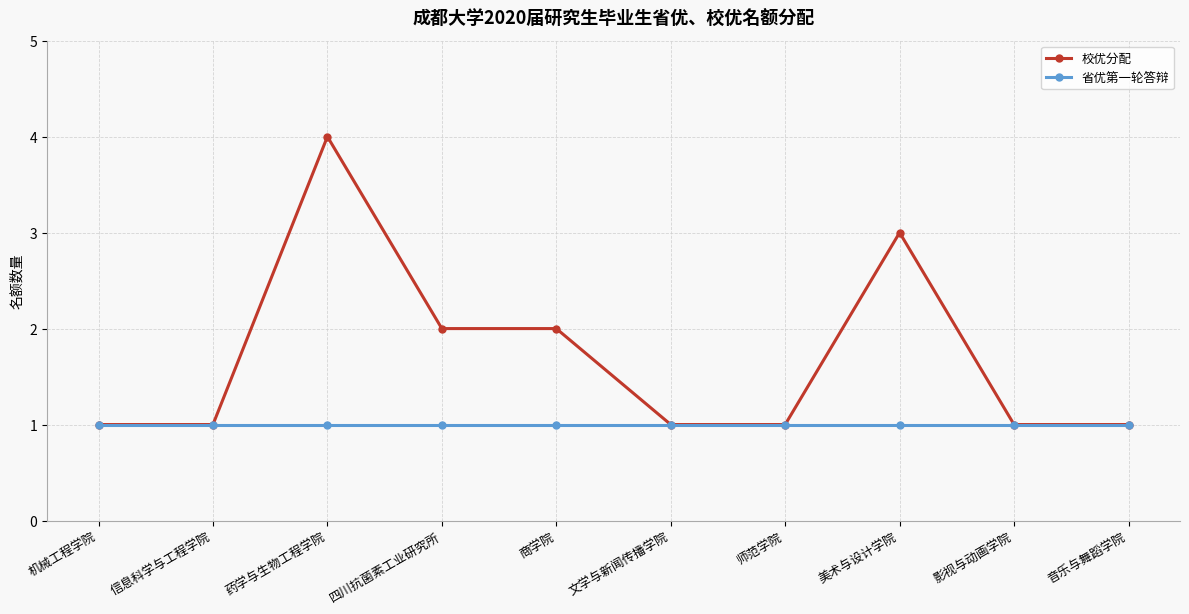

What is the label of the 7th point from the left?

师范学院